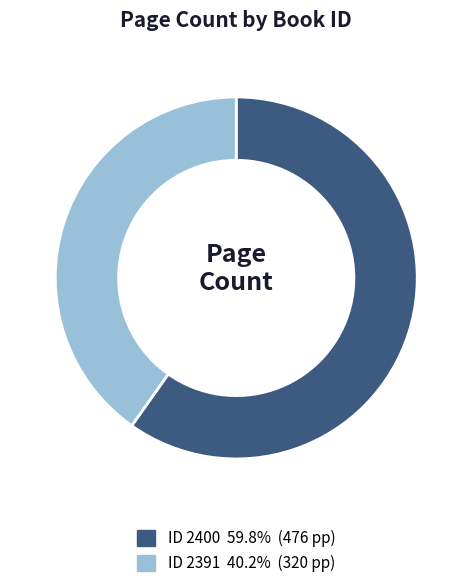

Is there a majority slice in this chart?

Yes